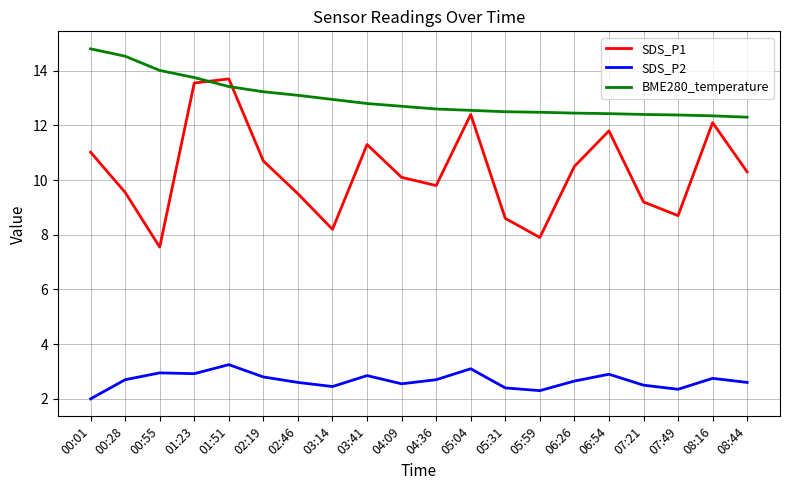

What position from the right is 01:51?

16